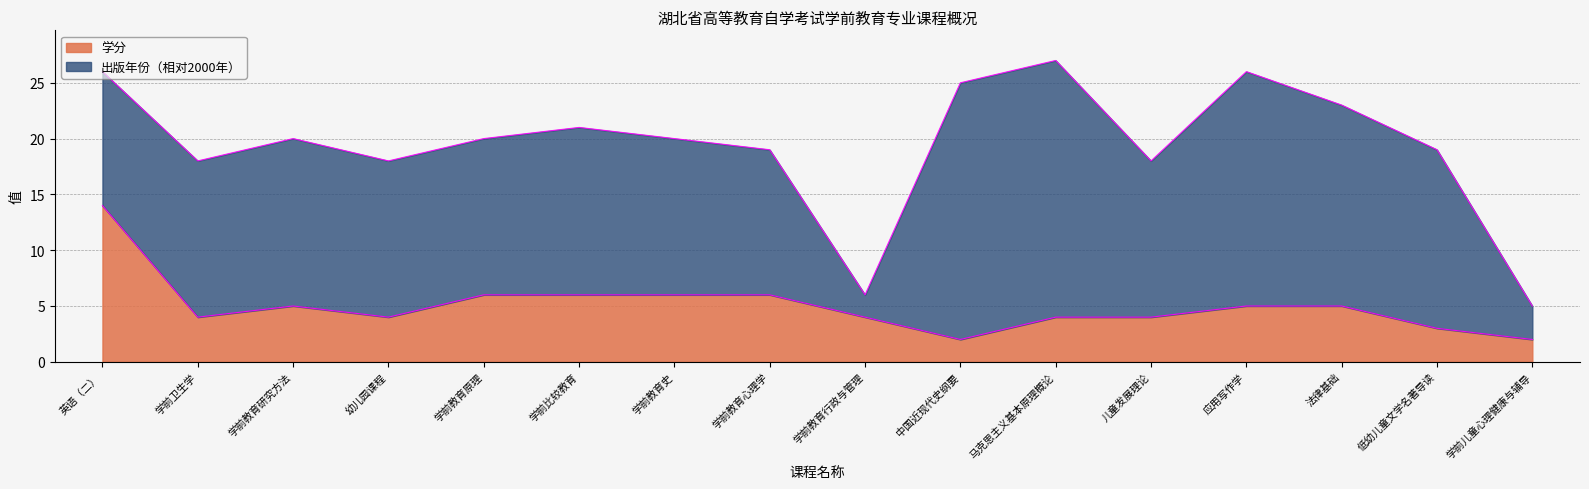

What is the difference between the maximum and minimum values?

12